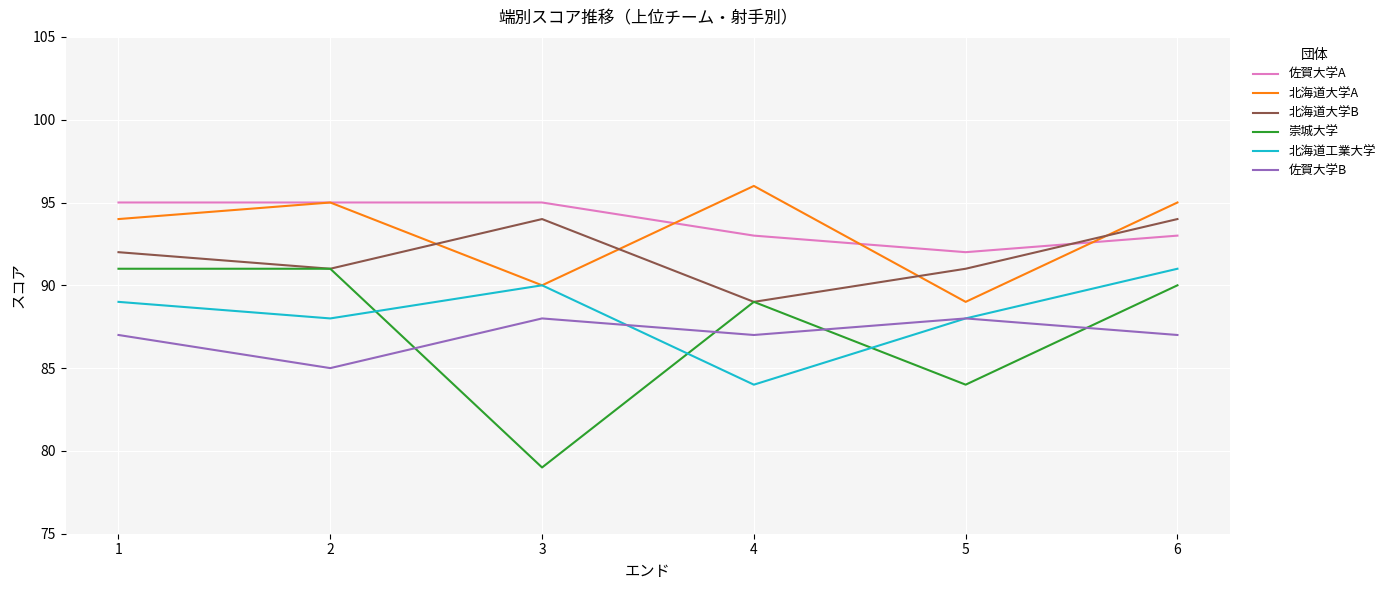

What value does the 佐賀大学A series have at 4?

93